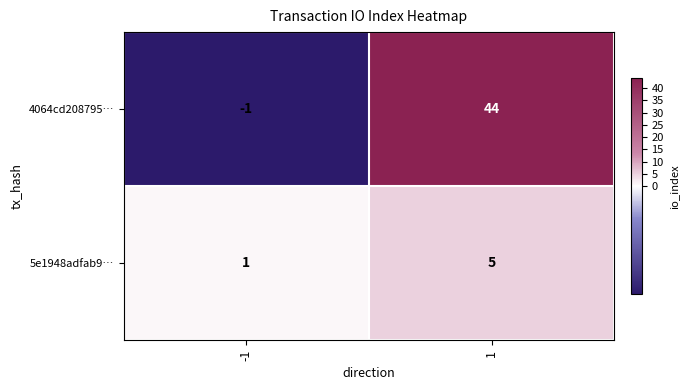

How many values in 4064cd208795… are above zero?

1